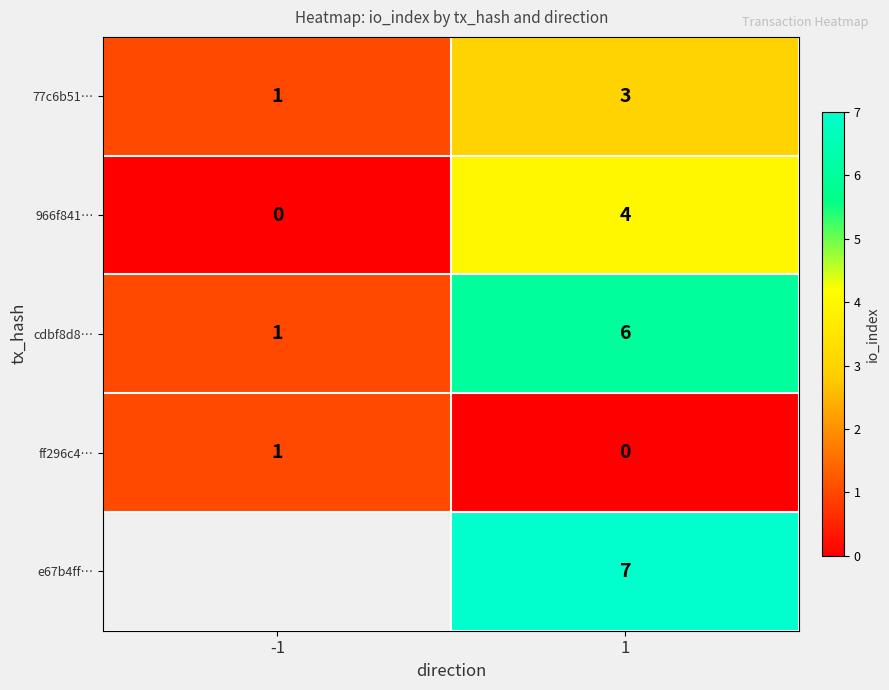

Rank the categories by ff296c4… value from highest to lowest.

-1, 1